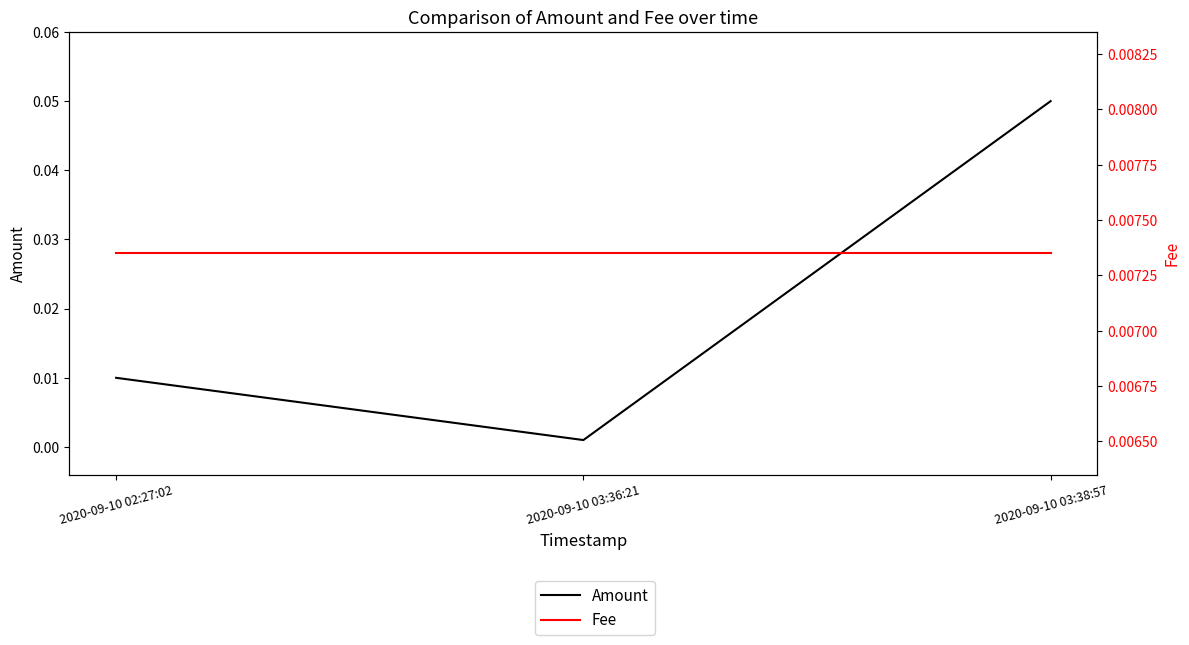

Reading left to right, transcribe all the data shown in this chart.

Amount: 0.0	0.0	0.1
Fee: 0.0	0.0	0.0